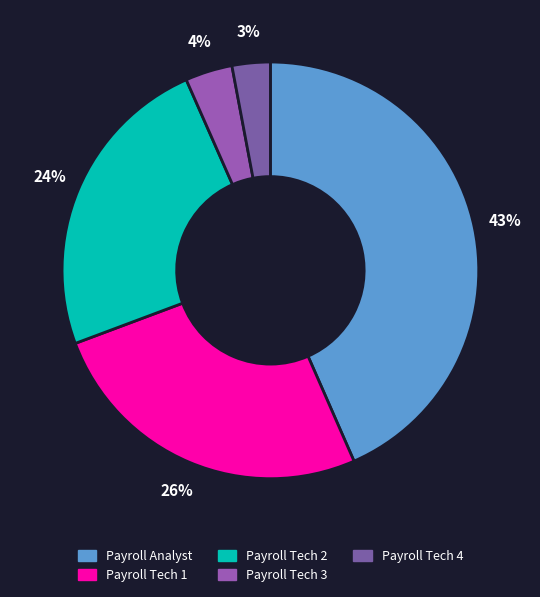

What is the largest slice in the pie chart?

Payroll Analyst